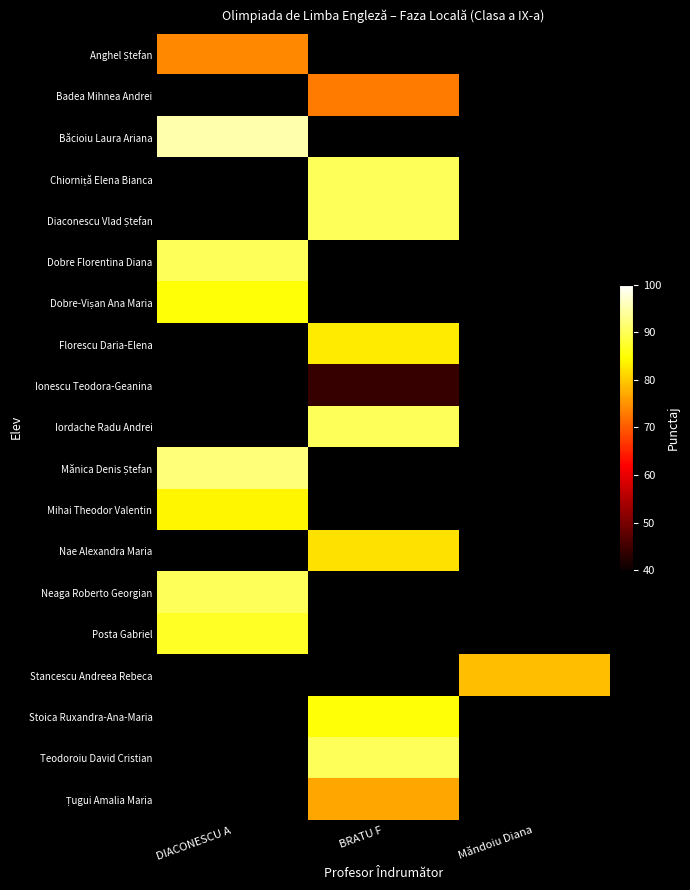

At which category does the chart reach its minimum across all series?

BRATU F